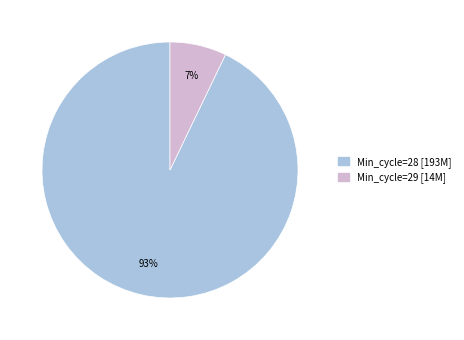

Is there any slice that represents more than half of the pie?

Yes